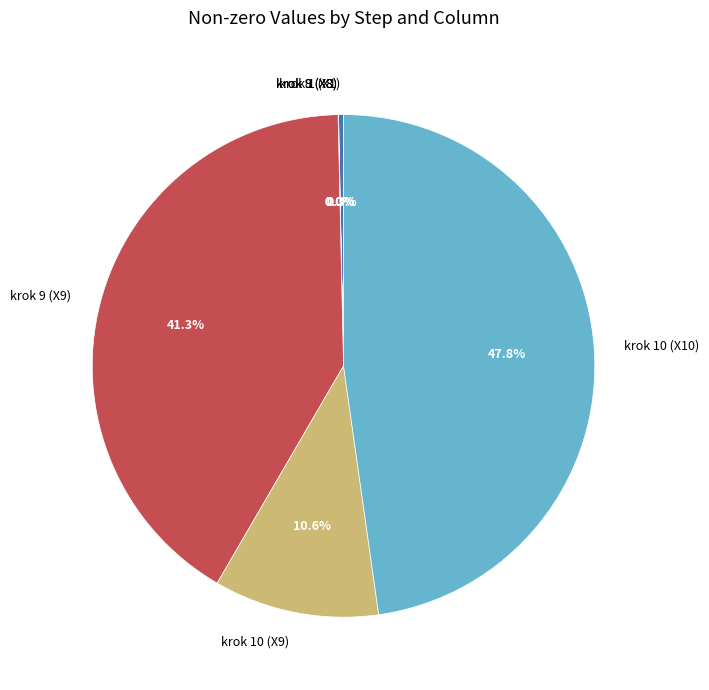

Which slice is the largest?

krok 10 (X10)